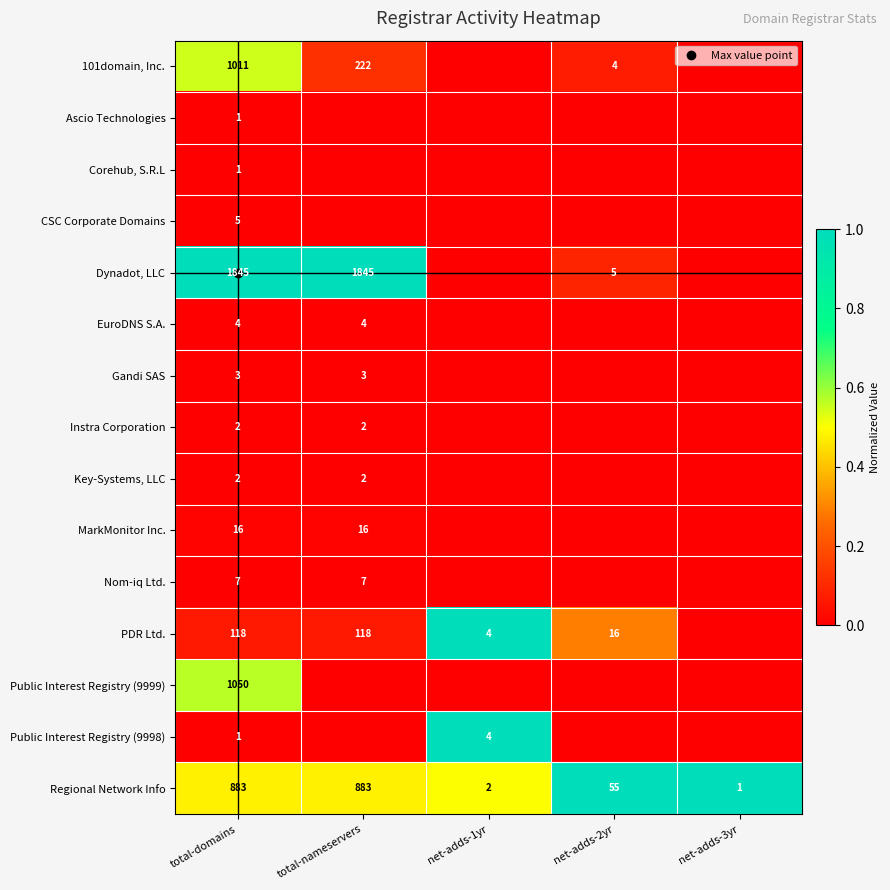

What is the difference between the maximum and minimum values in the Public Interest Registry (9999) series?

0.6